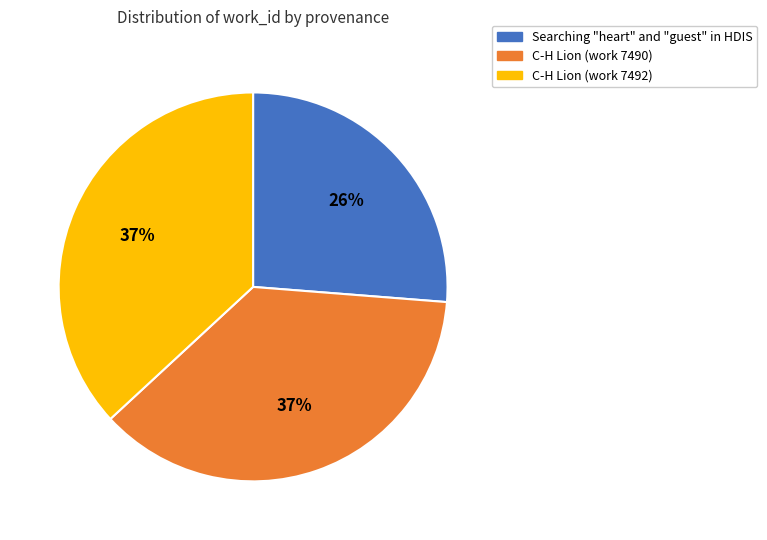

To the nearest percent, what portion does C-H Lion (work 7490) represent?

37%